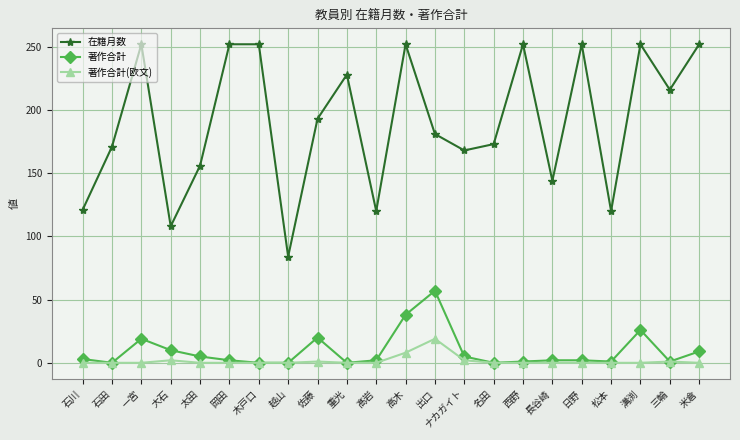

True or false: 在籍月数 and 著作合計(欧文) intersect in this chart.

False